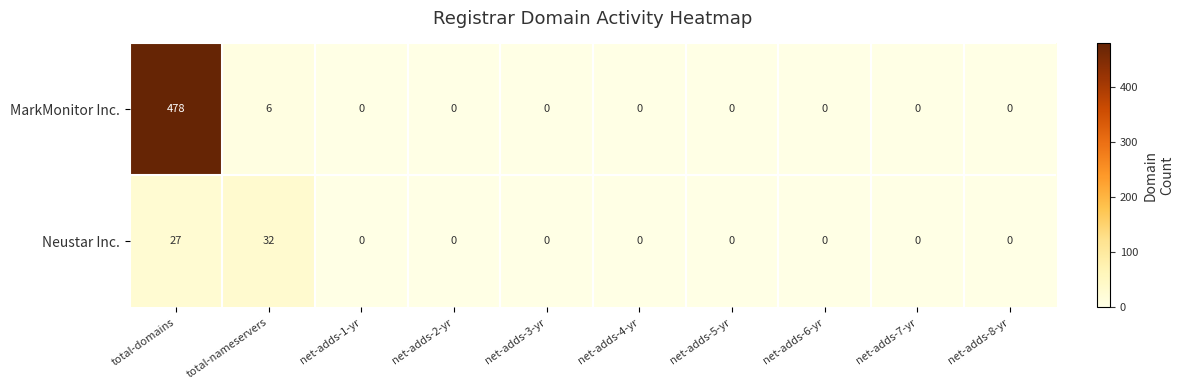

What is the sum of the Neustar Inc. values at net-adds-5-yr and total-domains?

27